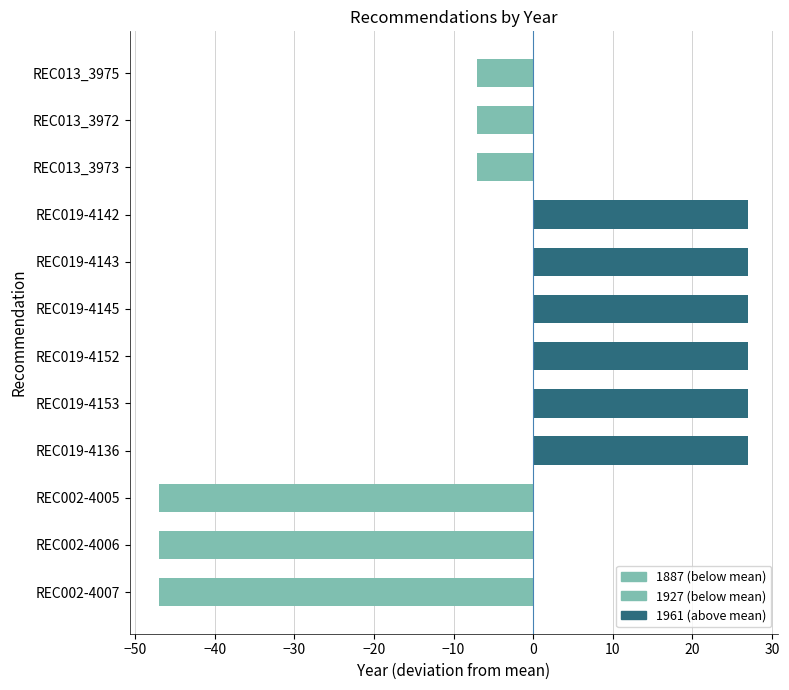

What is the maximum value shown in the chart?

27